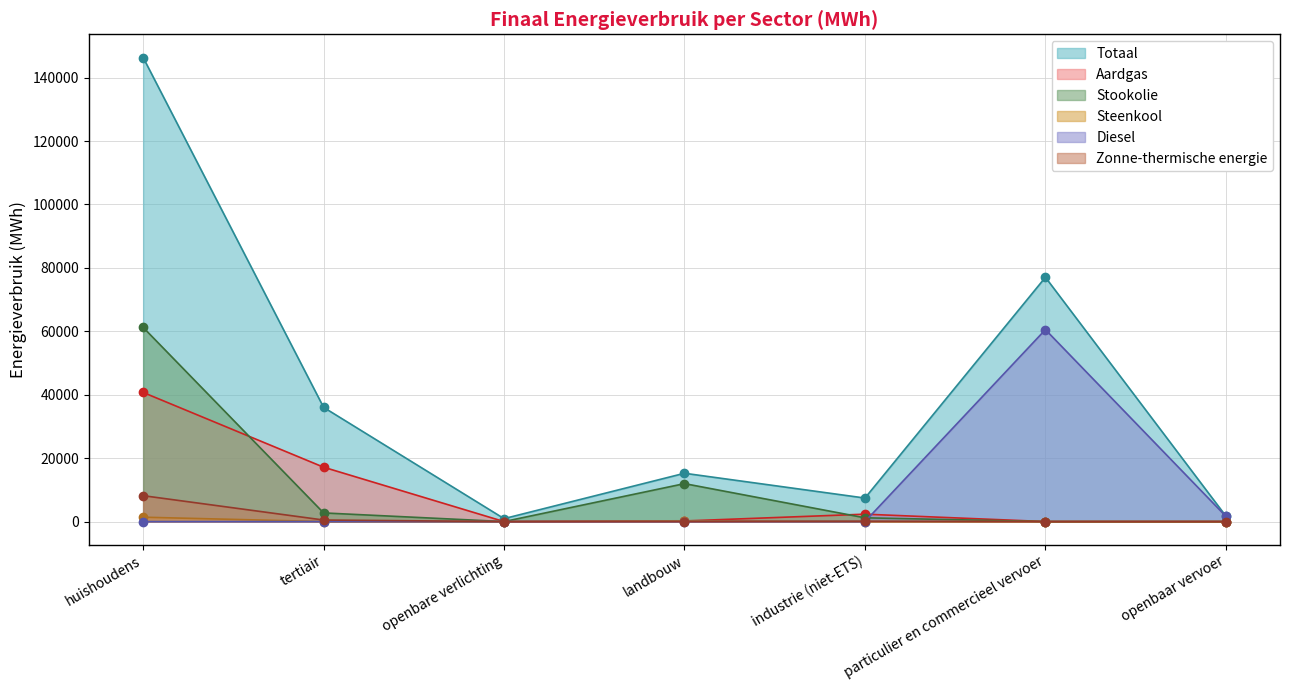

Which label corresponds to the smallest value in the chart?

openbare verlichting